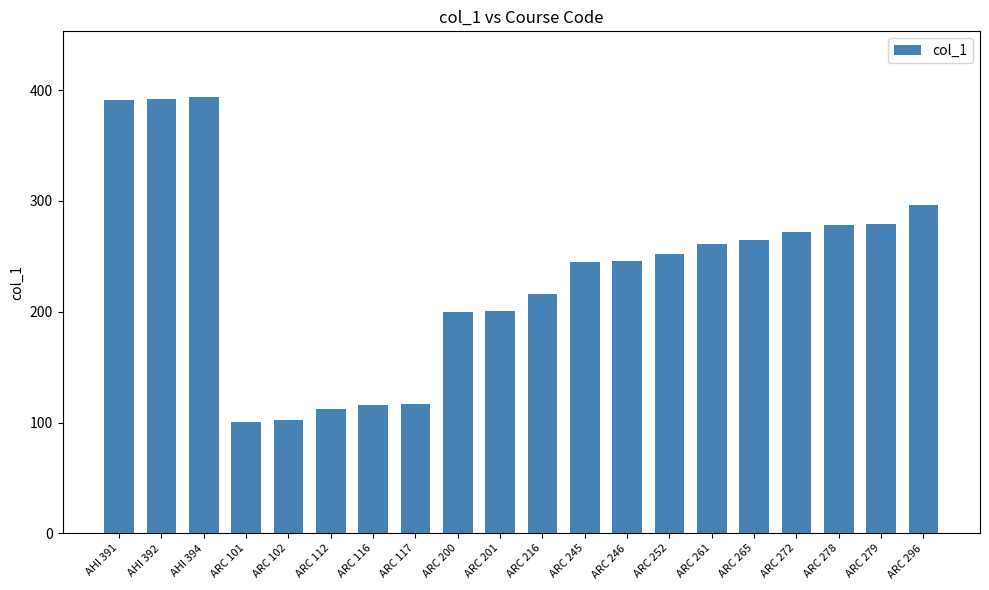

What is the maximum value shown in the chart?

394